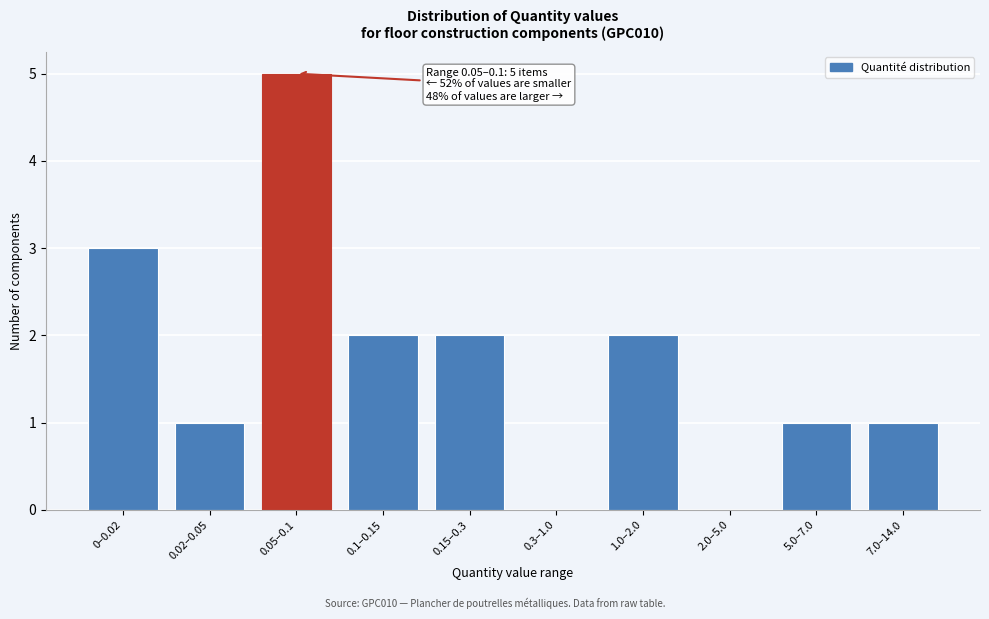

Reading right to left, extract all data points from this chart.

7.0–14.0=1	5.0–7.0=1	2.0–5.0=0	1.0–2.0=2	0.3–1.0=0	0.15–0.3=2	0.1–0.15=2	0.05–0.1=5	0.02–0.05=1	0–0.02=3